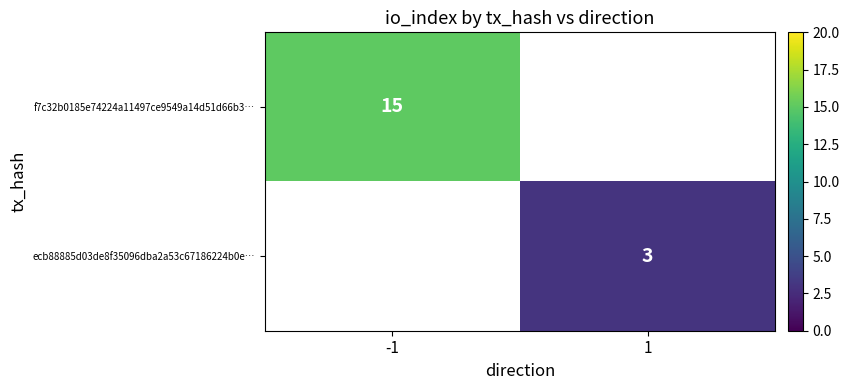

True or false: f7c32b0185e74224a11497ce9549a14d51d66b3… has a value of 9 at -1.

False